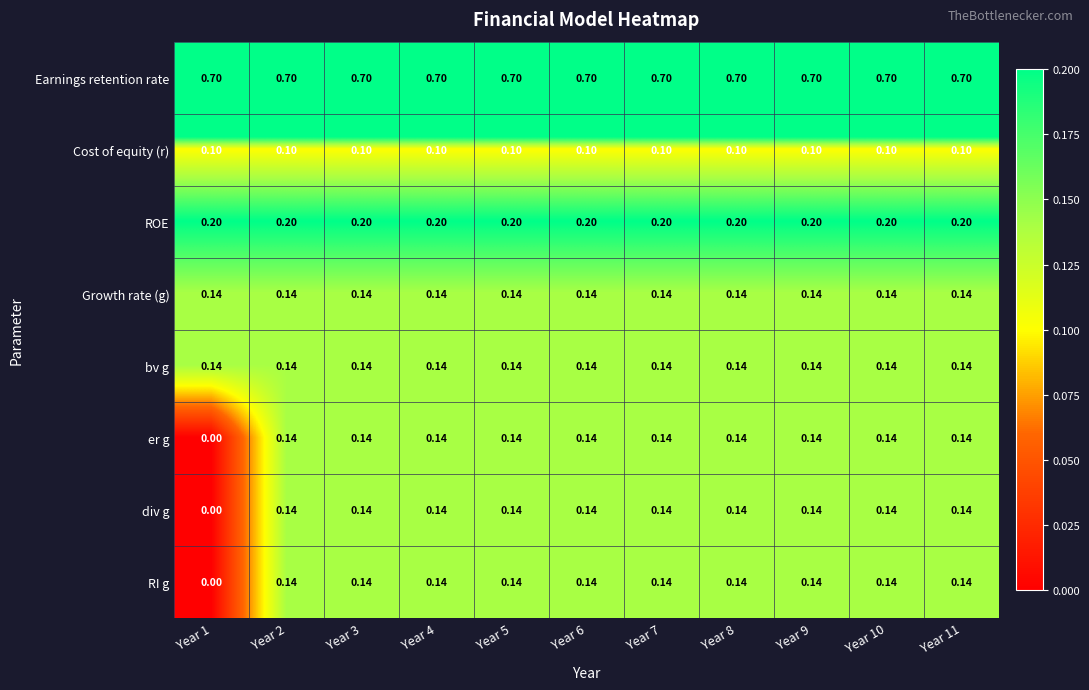

Which series has the largest total across all categories?

Earnings retention rate